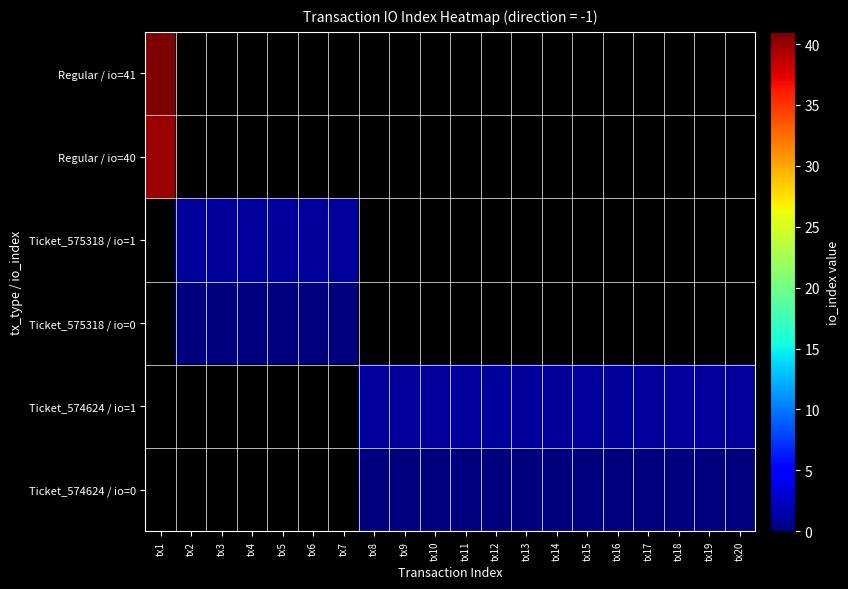

Where is Regular / io=40 nearest to the value 40?

tx1